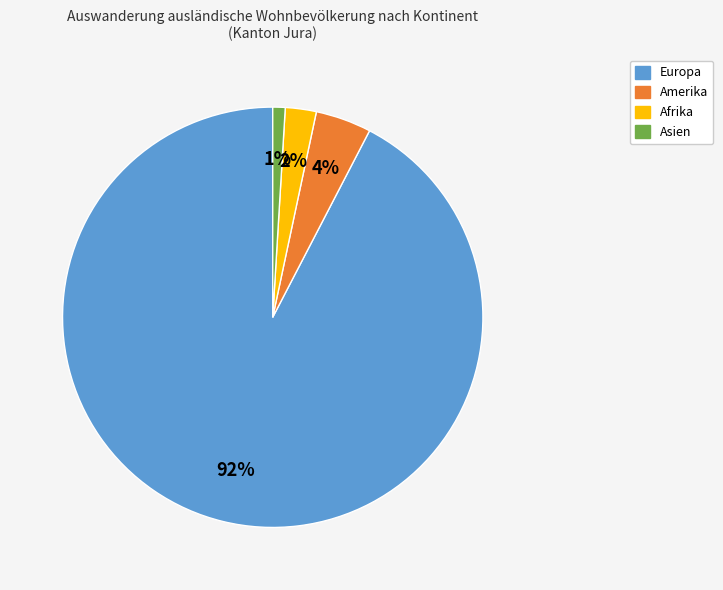

To the nearest percent, what is the average slice percentage?

25%